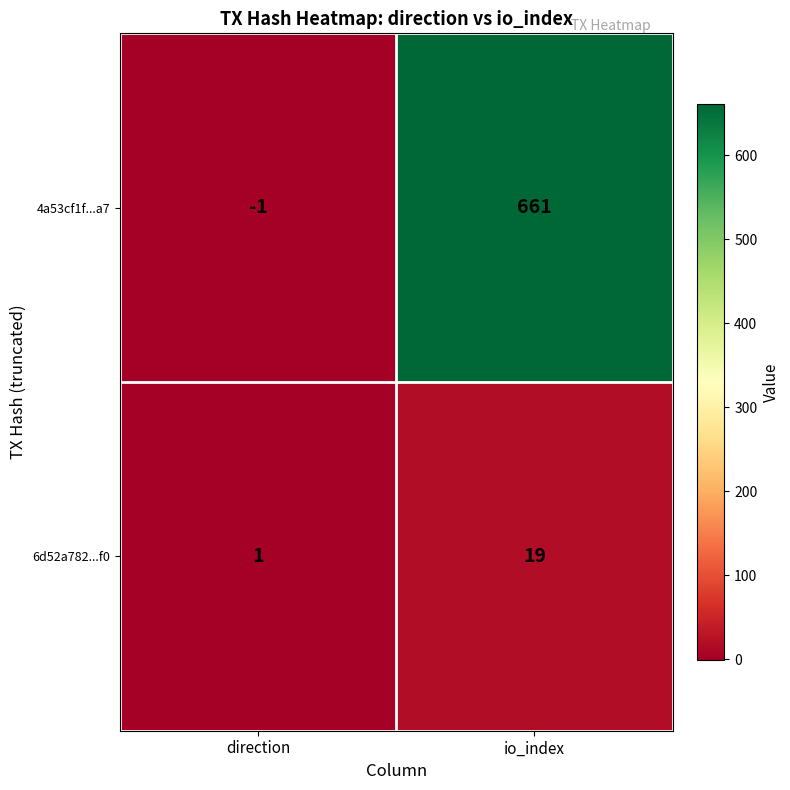

What is the sum of the 6d52a782...f0 values at direction and io_index?

20